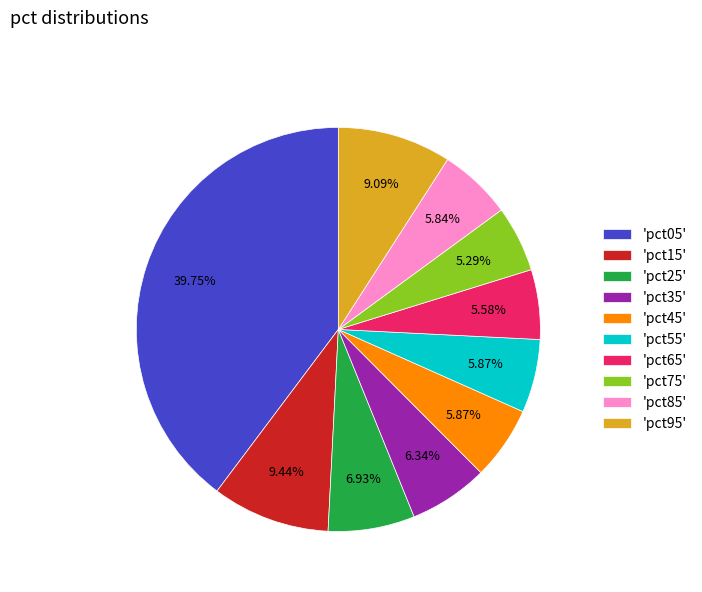

Which has a higher value, 'pct45' or 'pct15'?

'pct15'